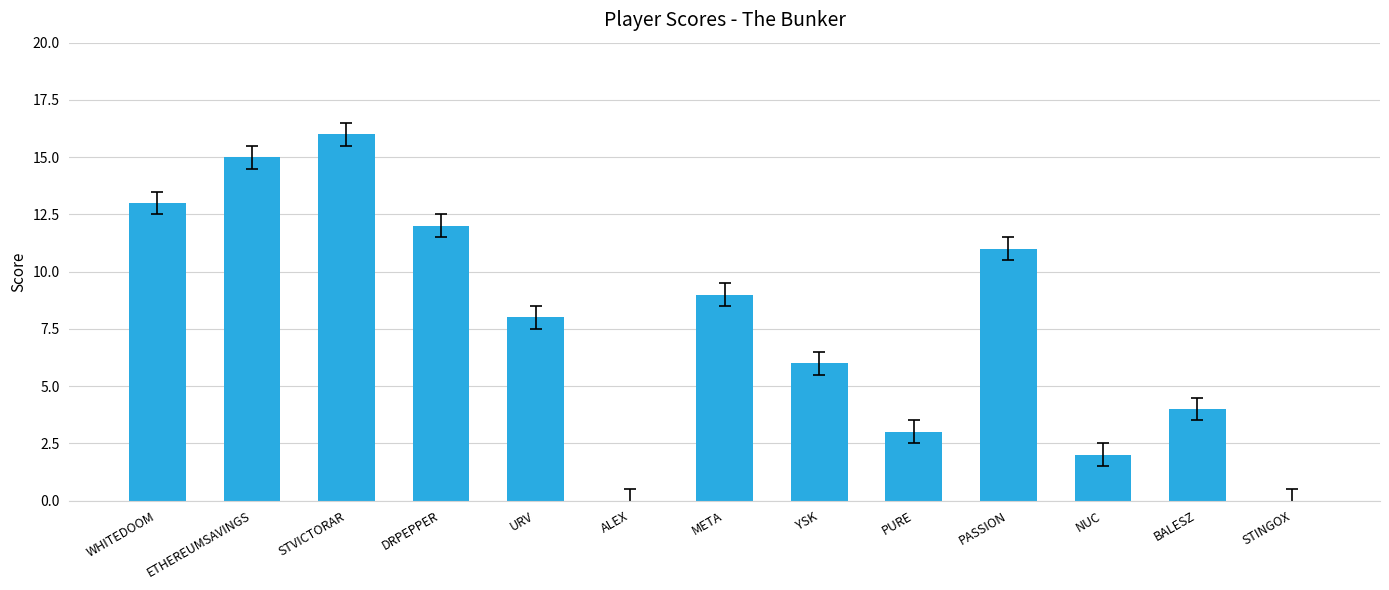

What is the sum of all values?

99